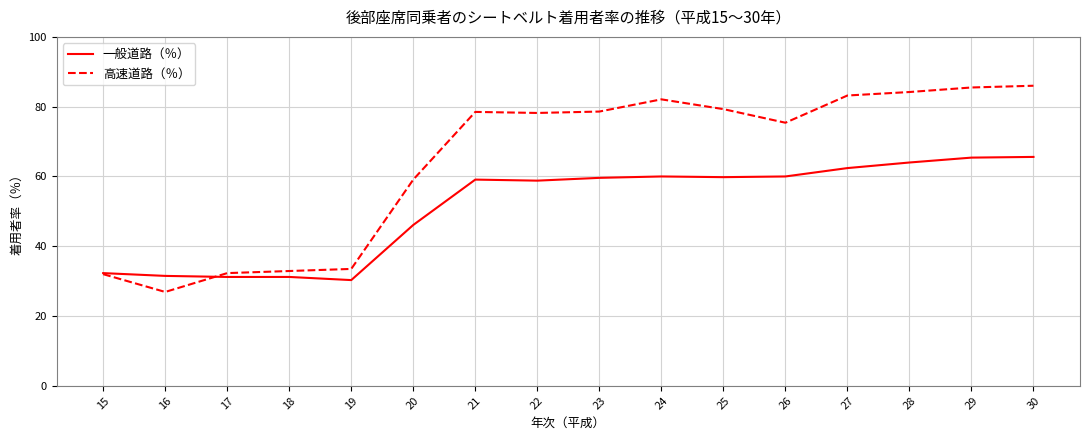

Which series ends up on top after the final intersection of 高速道路（％） and 一般道路（％）?

高速道路（％）